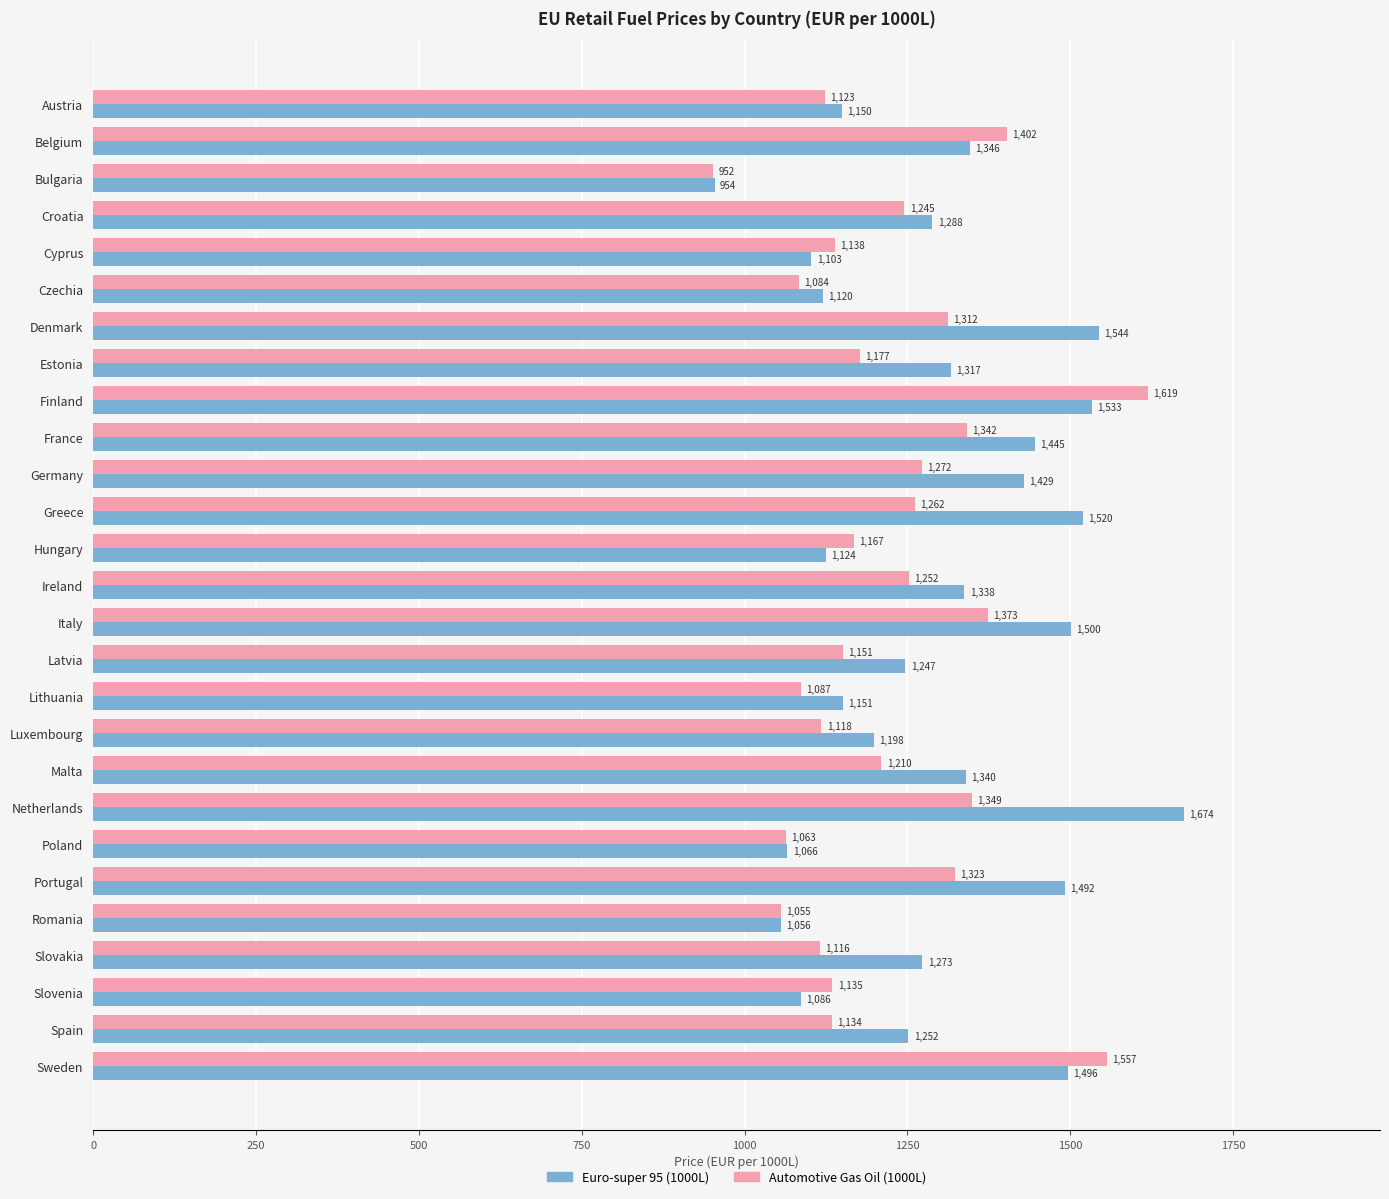

What is the average value of the Automotive Gas Oil (1000L) series?

1222.9